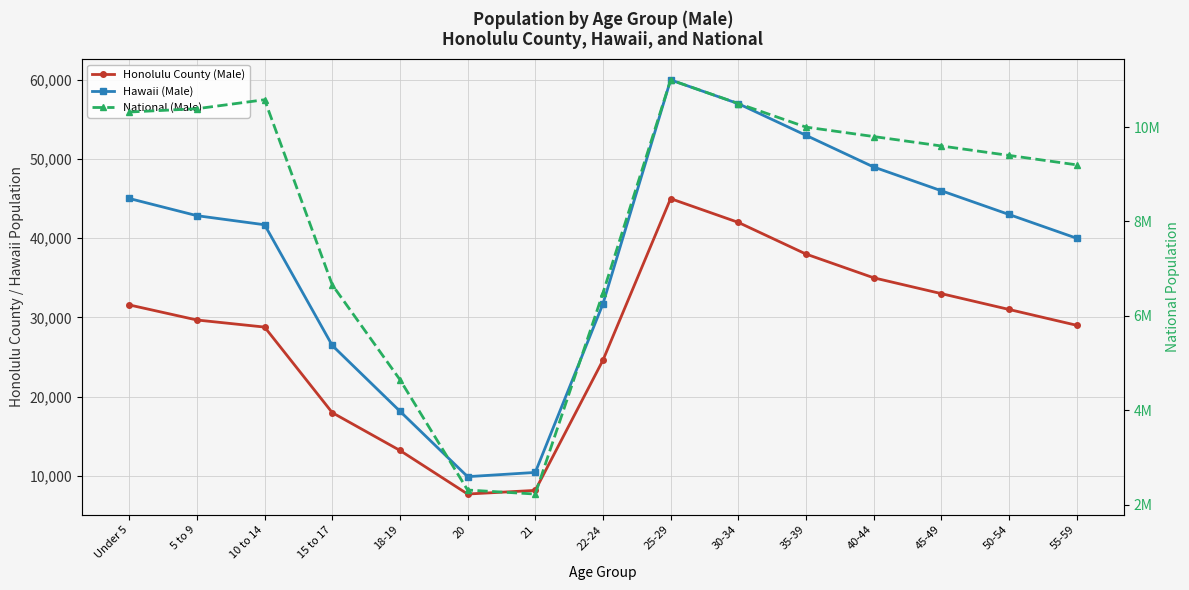

Is it true that Honolulu County (Male) equals 45000 at 25-29?

True